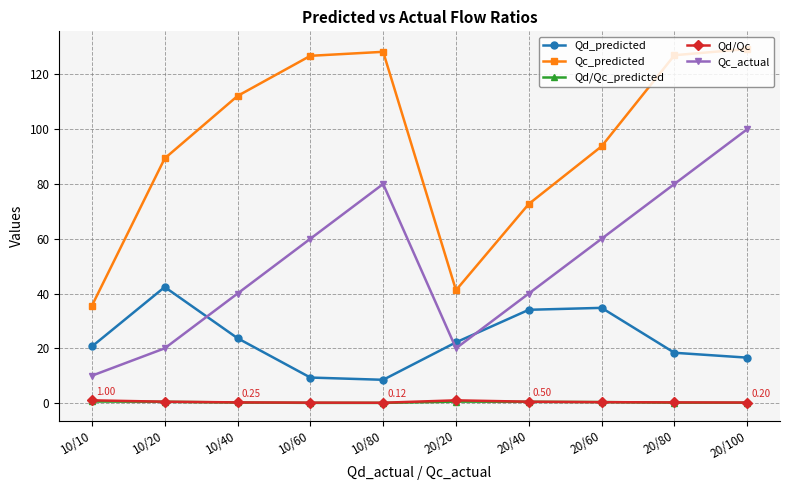

What is the label of the 8th point from the right?

10/40